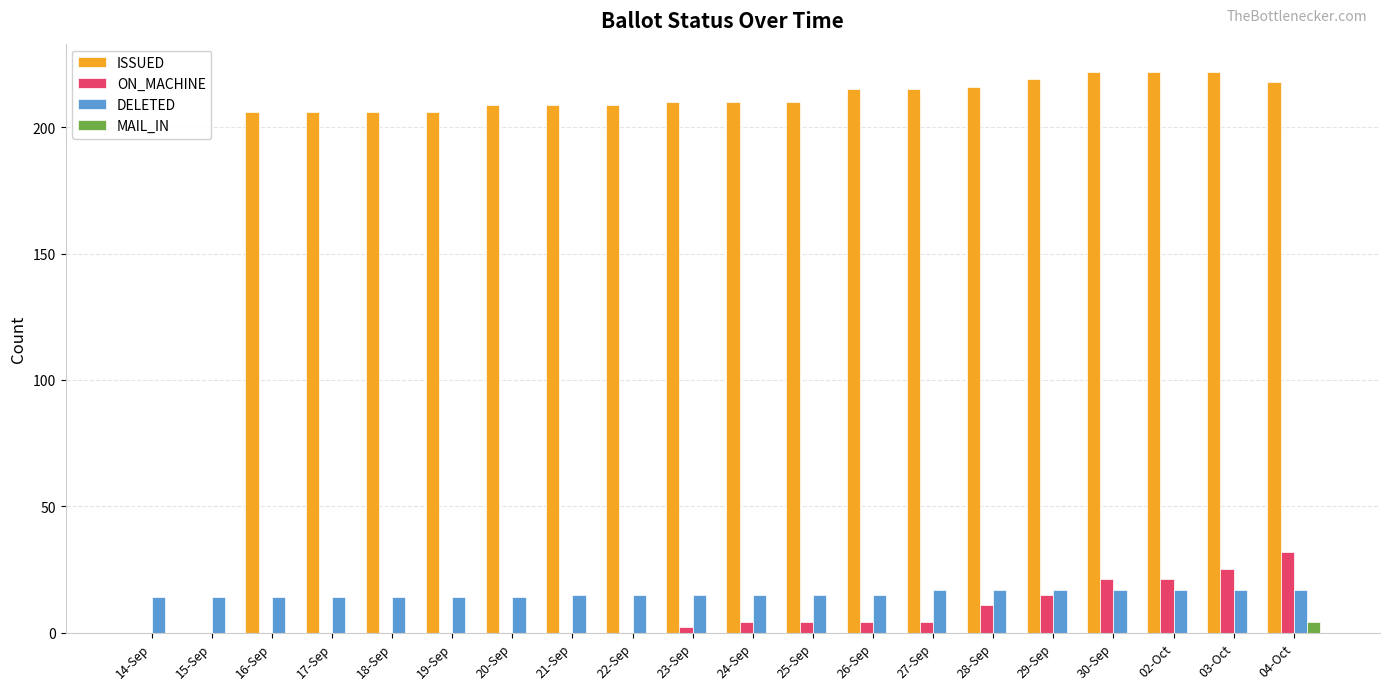

The value of DELETED at 14-Sep is 22. True or false?

False